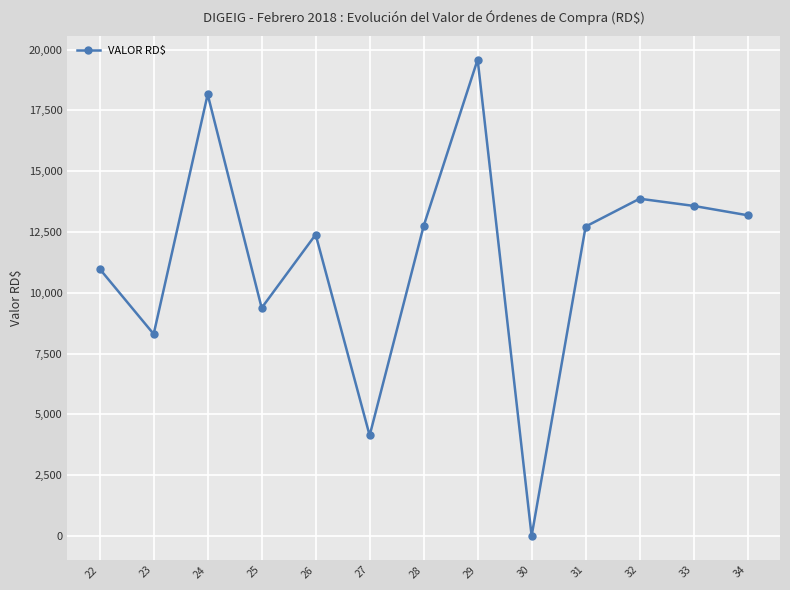

How many lines are shown in the chart?

1